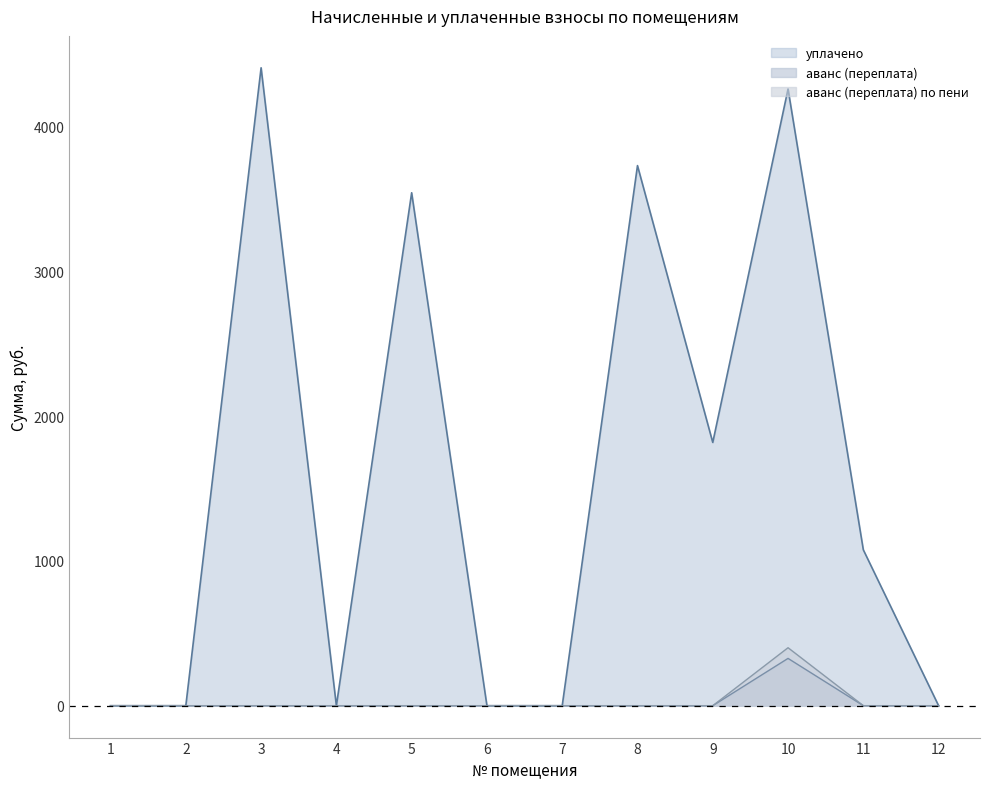

Is the value of аванс (переплата) по пени at 2 greater than the value of аванс (переплата) at 6?

No